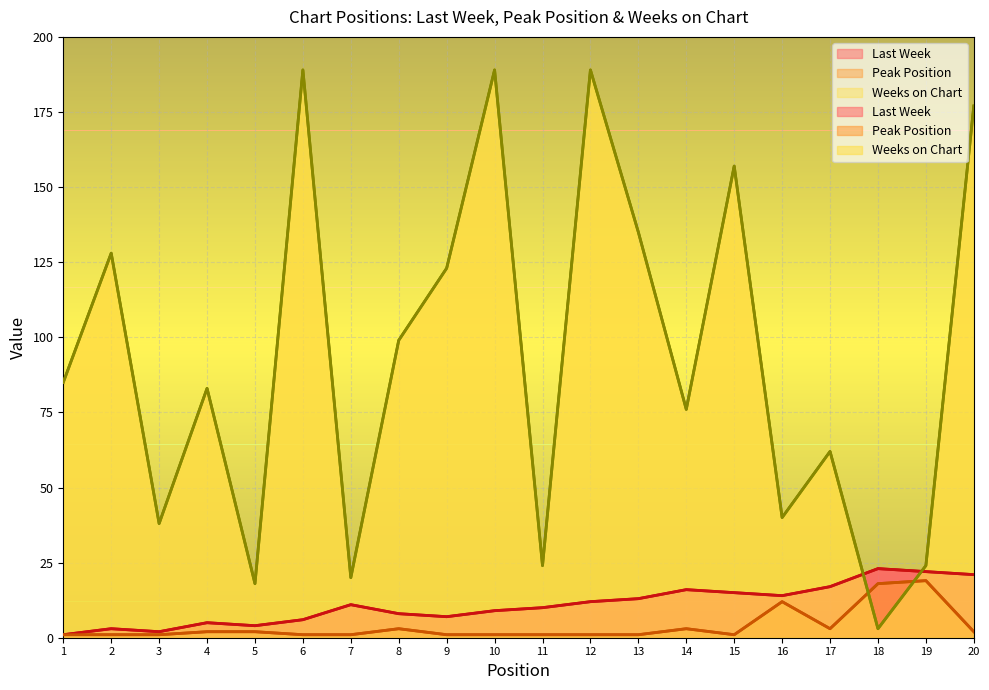

Which category has the lowest value in the Peak Position series?

1